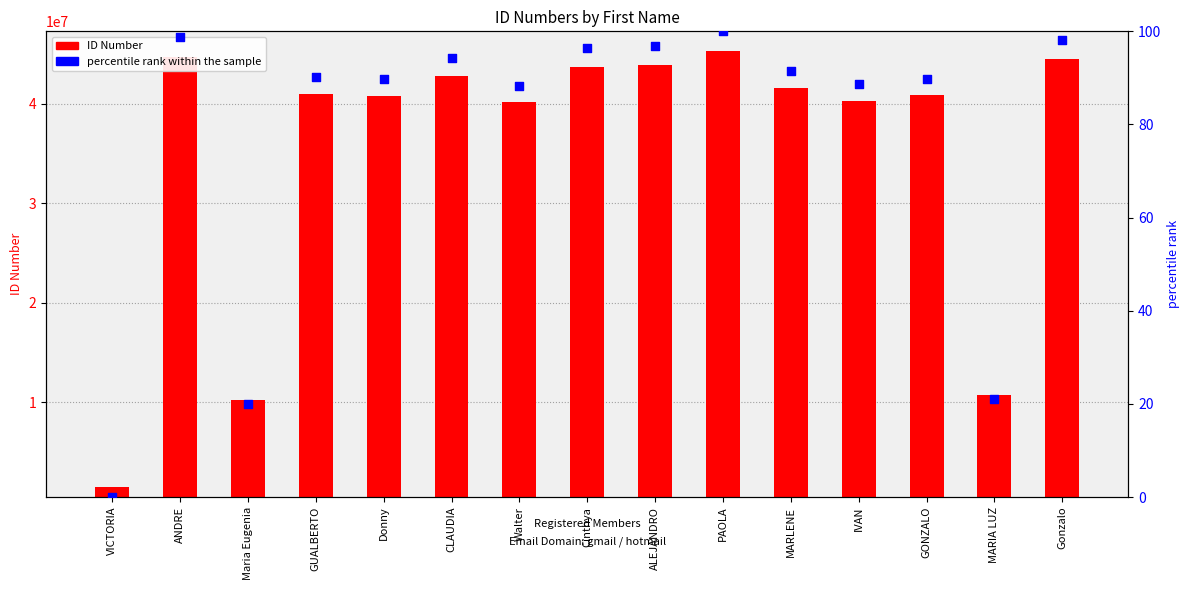

Which series has the largest Y range (max minus min)?

ID Number